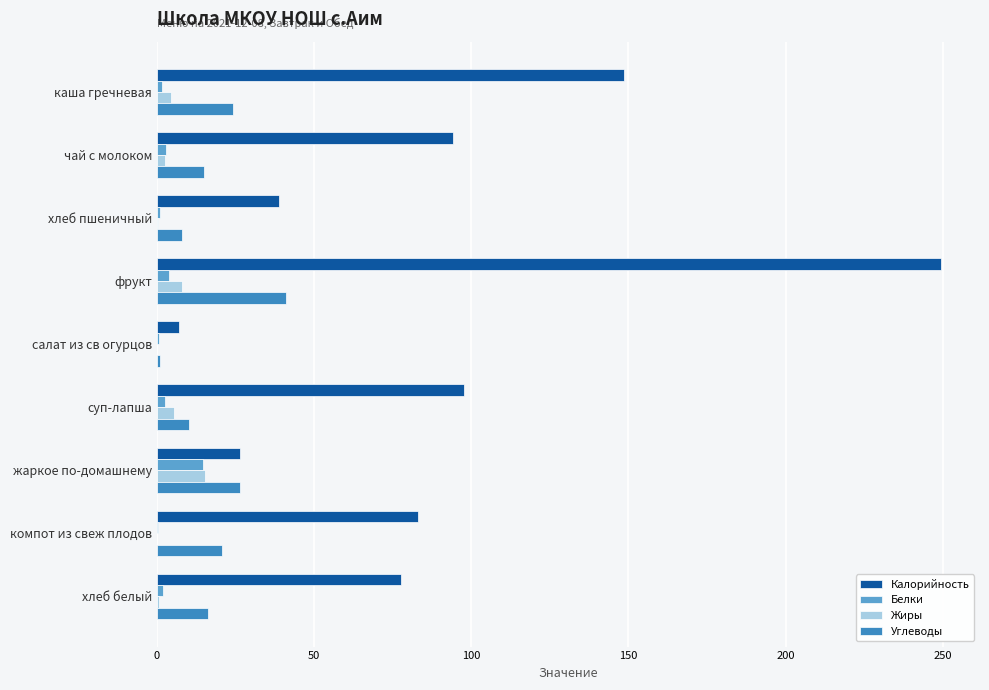

What is the sum of all Углеводы values?

162.9